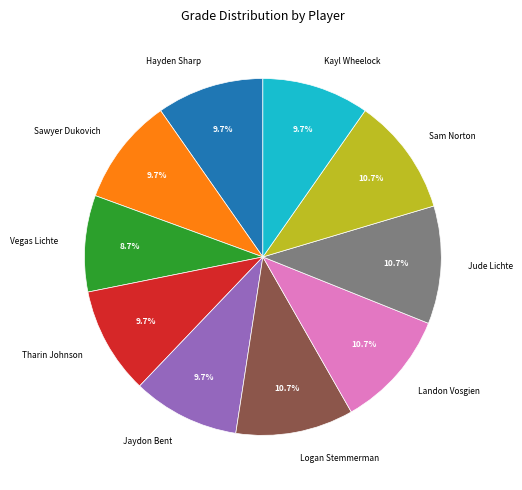

What is the ratio of the value at Tharin Johnson to the value at Vegas Lichte?

1.1